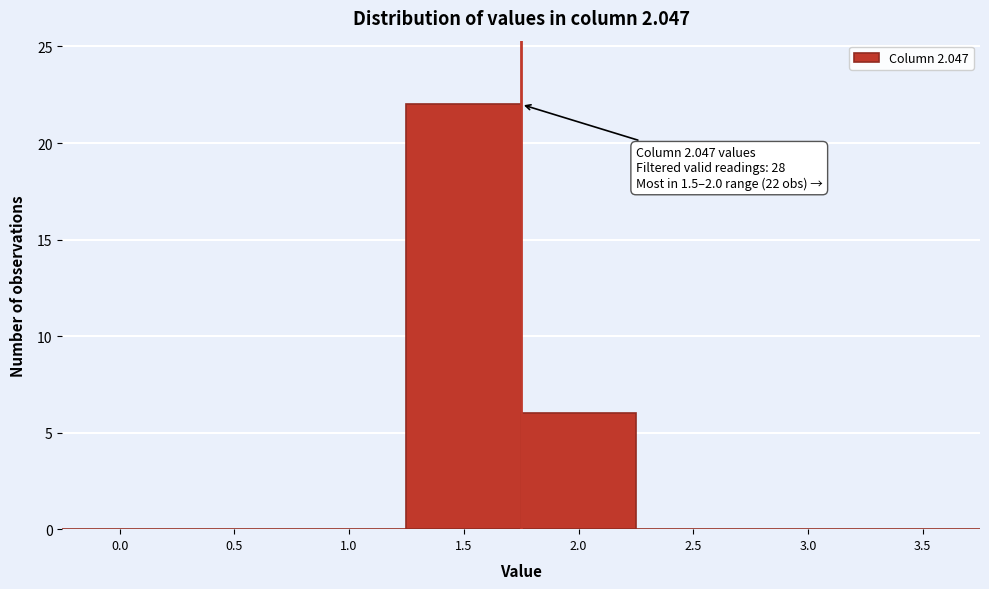

Reading right to left, transcribe all the data shown in this chart.

3.5=0	3.0=0	2.5=0	2.0=6	1.5=22	1.0=0	0.5=0	0.0=0